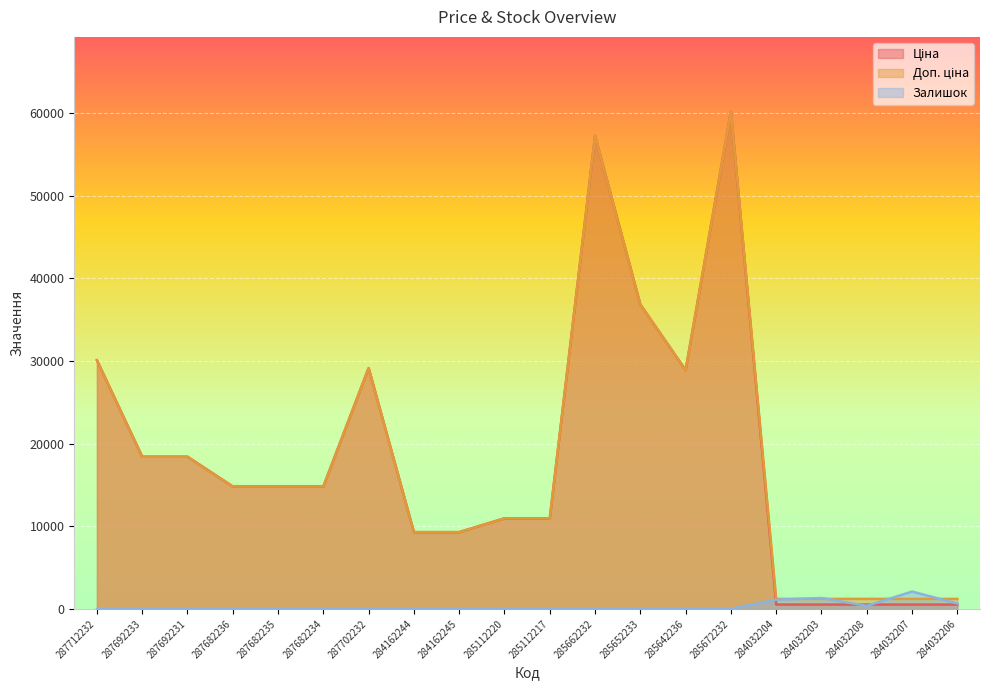

What is the difference between the maximum and minimum values in the Доп. ціна series?

58994.9